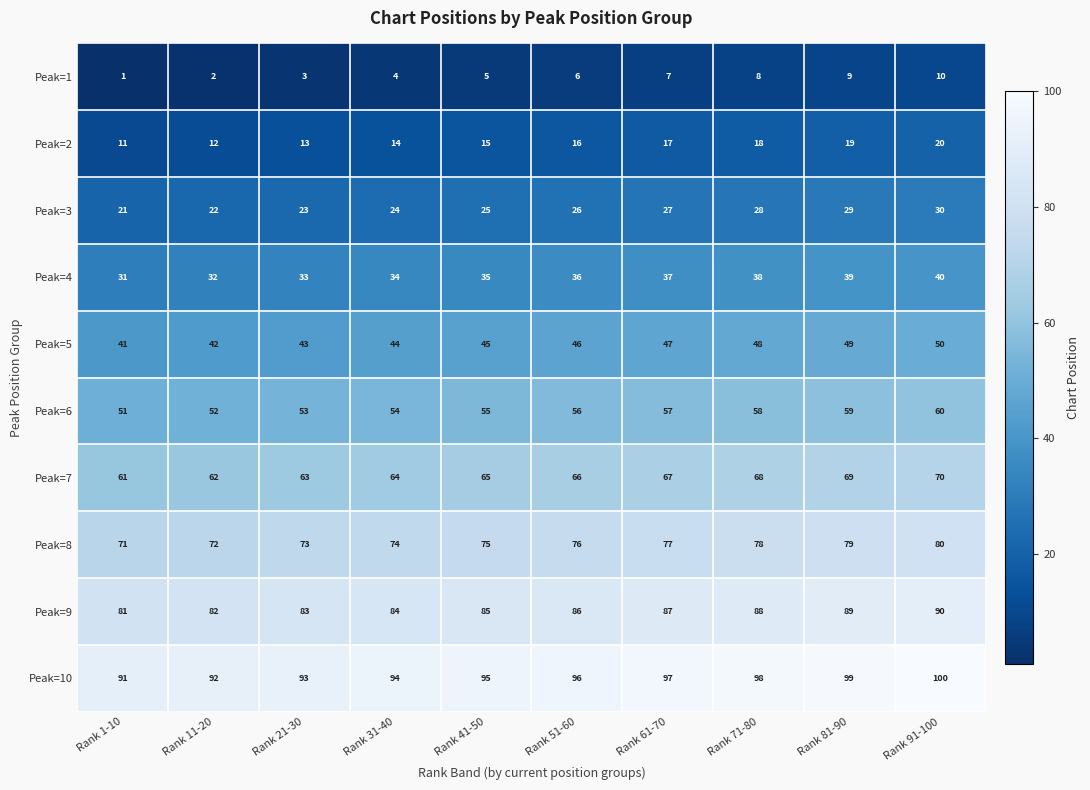

What is the difference between the second highest and second lowest values in the Peak=3 series?

7